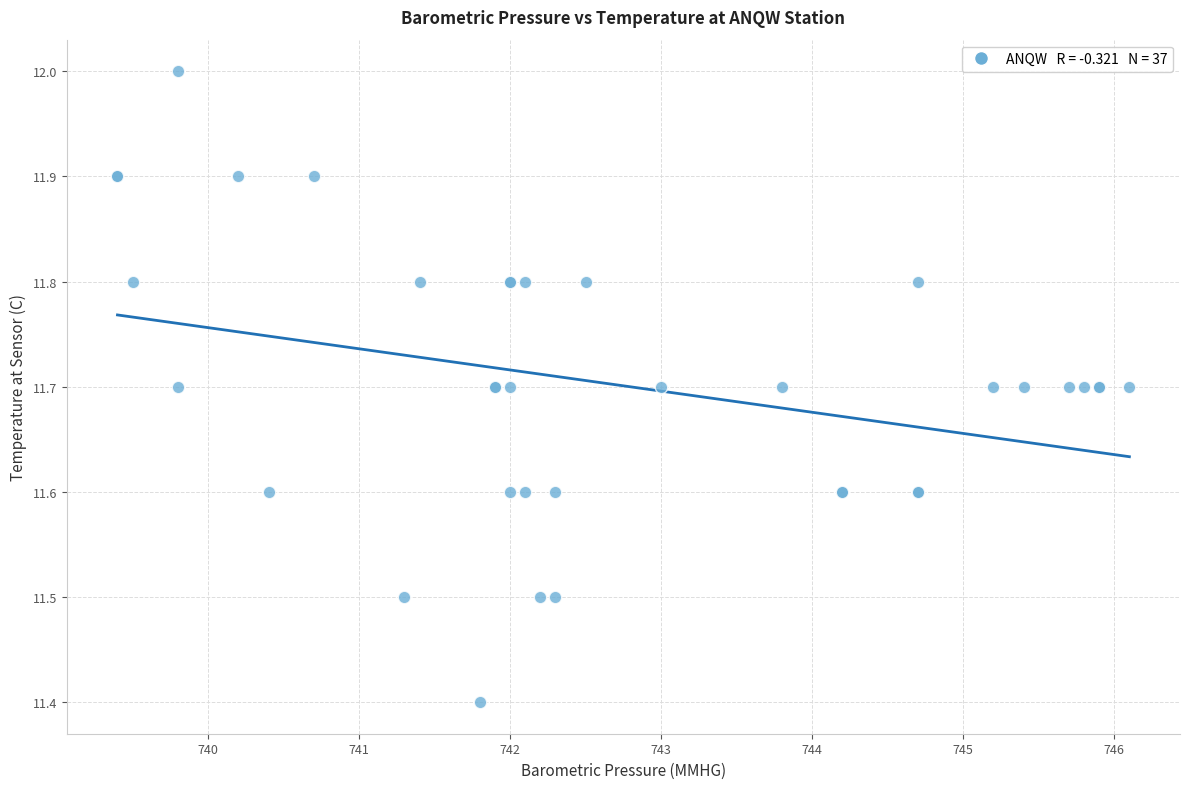

What Y value in the scatter plot is closest to 11?

11.4